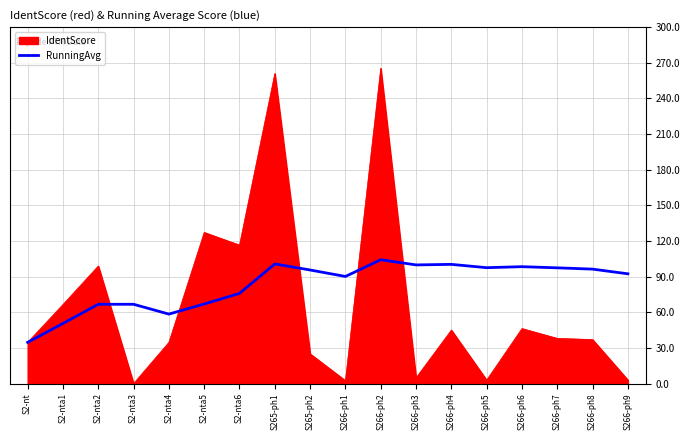

What is the difference between the highest and lowest values at S2-nta6?

40.7